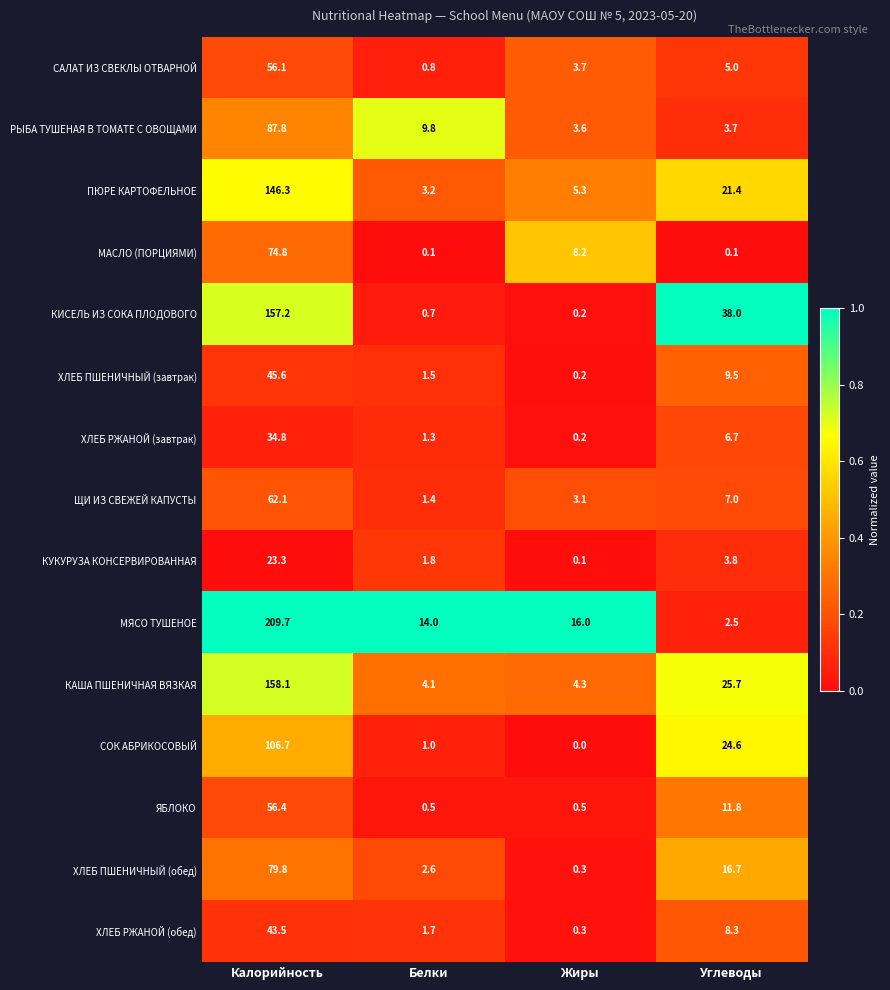

What is the difference between the maximum and second lowest values in the РЫБА ТУШЕНАЯ В ТОМАТЕ С ОВОЩАМИ series?

84.1